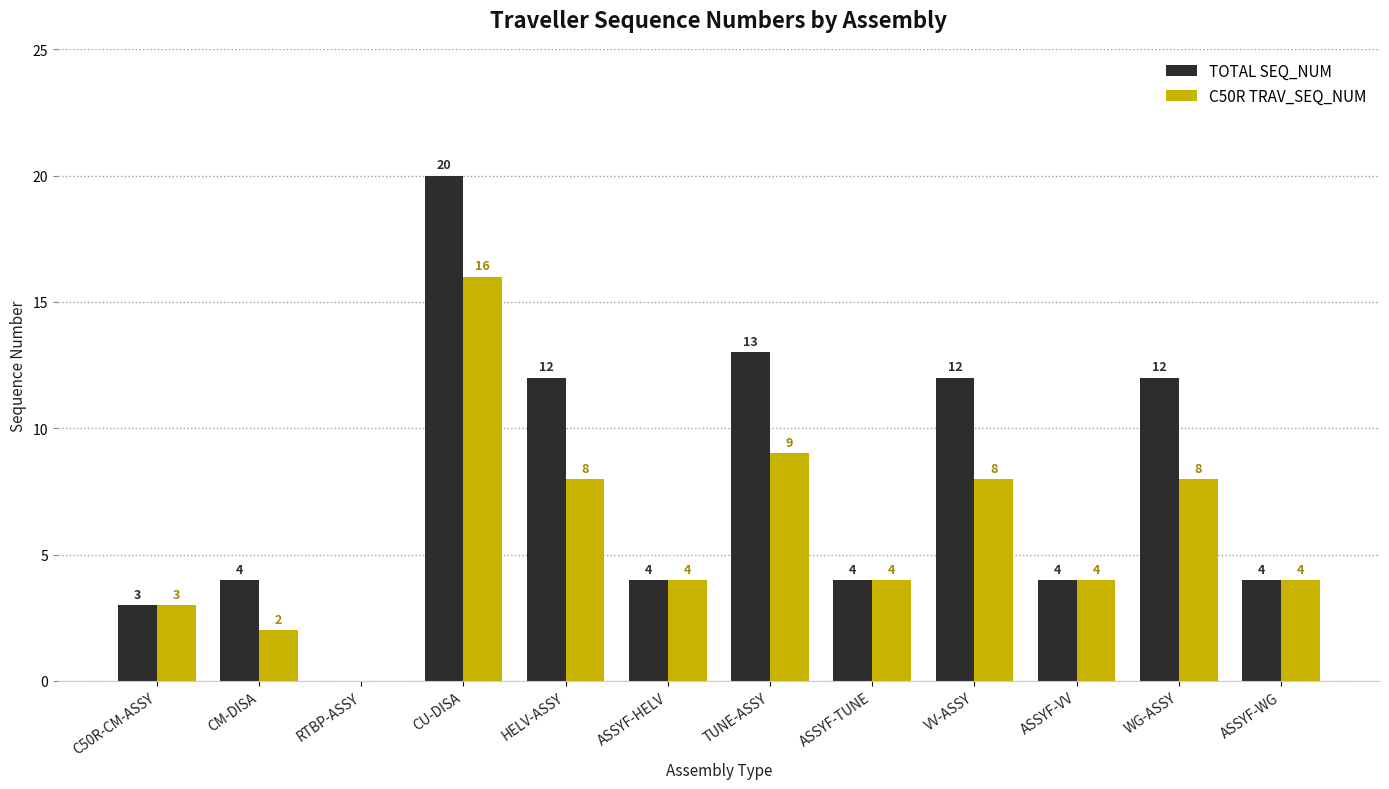

How many positive values does the TOTAL SEQ_NUM series have?

11